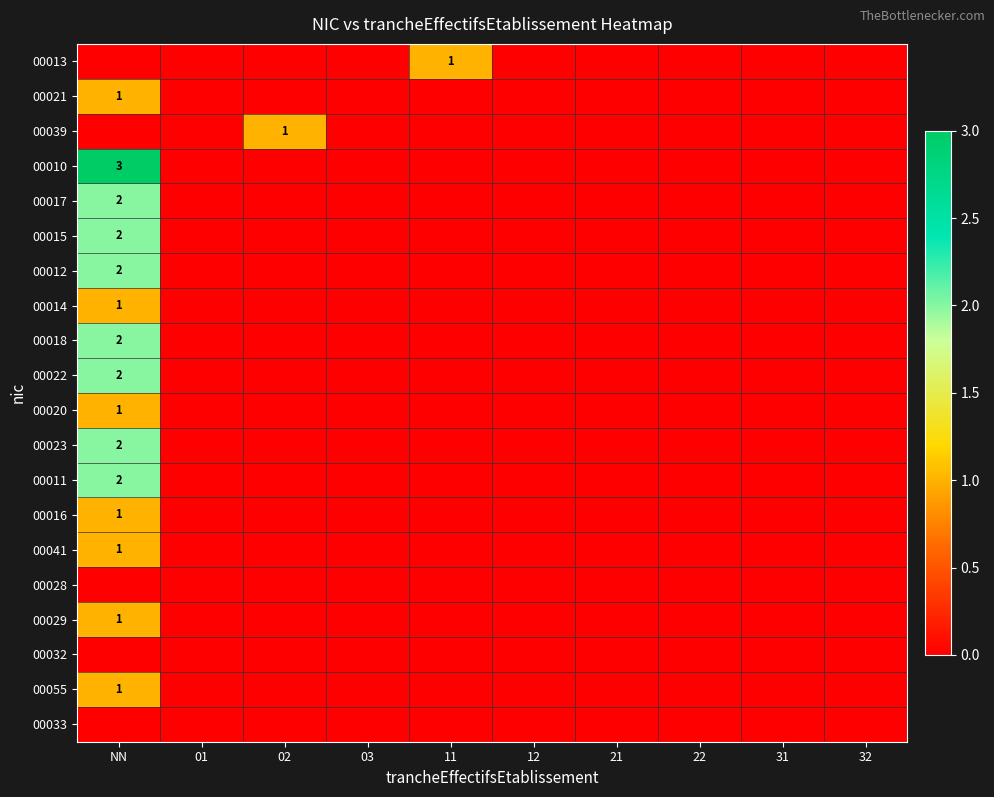

List the series in order of their peak value, highest first.

00010, 00017, 00015, 00012, 00018, 00022, 00023, 00011, 00013, 00021, 00039, 00014, 00020, 00016, 00041, 00029, 00055, 00028, 00032, 00033